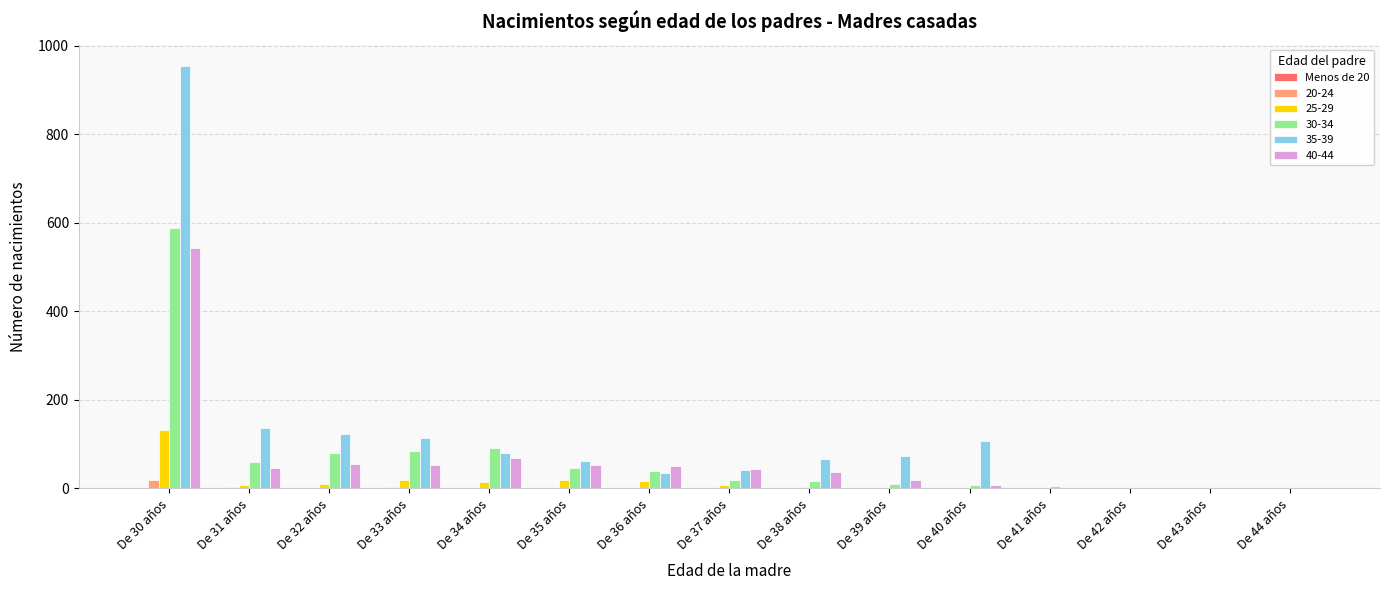

Is it true that 20-24 equals 1 at De 36 años?

True